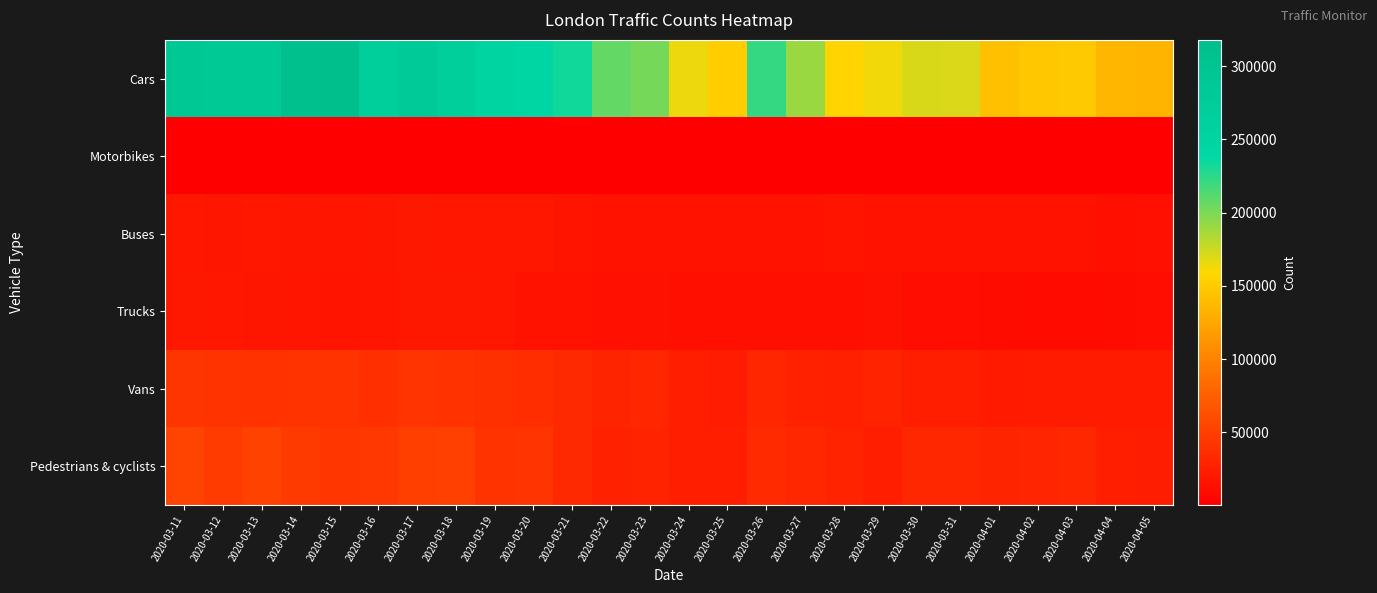

Reading right to left, extract all data points from this chart.

Cars: 2020-04-05=134184	2020-04-04=134998	2020-04-03=148173	2020-04-02=146872	2020-04-01=141988	2020-03-31=170494	2020-03-30=171210	2020-03-29=162977	2020-03-28=156342	2020-03-27=190676	2020-03-26=222176	2020-03-25=151568	2020-03-24=165324	2020-03-23=201530	2020-03-22=207462	2020-03-21=233410	2020-03-20=245787	2020-03-19=251285	2020-03-18=267430	2020-03-17=278461	2020-03-16=267335	2020-03-15=317848	2020-03-14=314375	2020-03-13=284452	2020-03-12=286137	2020-03-11=290075
Motorbikes: 2020-04-05=520	2020-04-04=601	2020-04-03=661	2020-04-02=686	2020-04-01=624	2020-03-31=722	2020-03-30=602	2020-03-29=571	2020-03-28=634	2020-03-27=747	2020-03-26=712	2020-03-25=501	2020-03-24=527	2020-03-23=507	2020-03-22=469	2020-03-21=571	2020-03-20=556	2020-03-19=489	2020-03-18=659	2020-03-17=593	2020-03-16=505	2020-03-15=469	2020-03-14=473	2020-03-13=517	2020-03-12=472	2020-03-11=517
Buses: 2020-04-05=13636	2020-04-04=13210	2020-04-03=14834	2020-04-02=15068	2020-04-01=14933	2020-03-31=15229	2020-03-30=16052	2020-03-29=16089	2020-03-28=16653	2020-03-27=16393	2020-03-26=15010	2020-03-25=14783	2020-03-24=15447	2020-03-23=15570	2020-03-22=14868	2020-03-21=16876	2020-03-20=18625	2020-03-19=19327	2020-03-18=19507	2020-03-17=19767	2020-03-16=18038	2020-03-15=17710	2020-03-14=18370	2020-03-13=19032	2020-03-12=18364	2020-03-11=19048
Trucks: 2020-04-05=11420	2020-04-04=10811	2020-04-03=10339	2020-04-02=10379	2020-04-01=10765	2020-03-31=11661	2020-03-30=11562	2020-03-29=14220	2020-03-28=12824	2020-03-27=12563	2020-03-26=13275	2020-03-25=12430	2020-03-24=13355	2020-03-23=14189	2020-03-22=14086	2020-03-21=14896	2020-03-20=16401	2020-03-19=19675	2020-03-18=19853	2020-03-17=19922	2020-03-16=17228	2020-03-15=16971	2020-03-14=17633	2020-03-13=18292	2020-03-12=18878	2020-03-11=20256
Vans: 2020-04-05=22130	2020-04-04=21929	2020-04-03=21889	2020-04-02=21888	2020-04-01=21447	2020-03-31=24579	2020-03-30=24191	2020-03-29=27747	2020-03-28=25928	2020-03-27=26602	2020-03-26=30532	2020-03-25=22794	2020-03-24=25256	2020-03-23=30300	2020-03-22=29239	2020-03-21=33050	2020-03-20=36156	2020-03-19=38803	2020-03-18=40083	2020-03-17=41862	2020-03-16=38251	2020-03-15=40526	2020-03-14=40516	2020-03-13=39731	2020-03-12=40402	2020-03-11=42234
Pedestrians & cyclists: 2020-04-05=23820	2020-04-04=25035	2020-04-03=31230	2020-04-02=30134	2020-04-01=29549	2020-03-31=31308	2020-03-30=30869	2020-03-29=25045	2020-03-28=28511	2020-03-27=31951	2020-03-26=33579	2020-03-25=24267	2020-03-24=24957	2020-03-23=28772	2020-03-22=26525	2020-03-21=33253	2020-03-20=41754	2020-03-19=40335	2020-03-18=50802	2020-03-17=50492	2020-03-16=43865	2020-03-15=42694	2020-03-14=46122	2020-03-13=52336	2020-03-12=46530	2020-03-11=53354